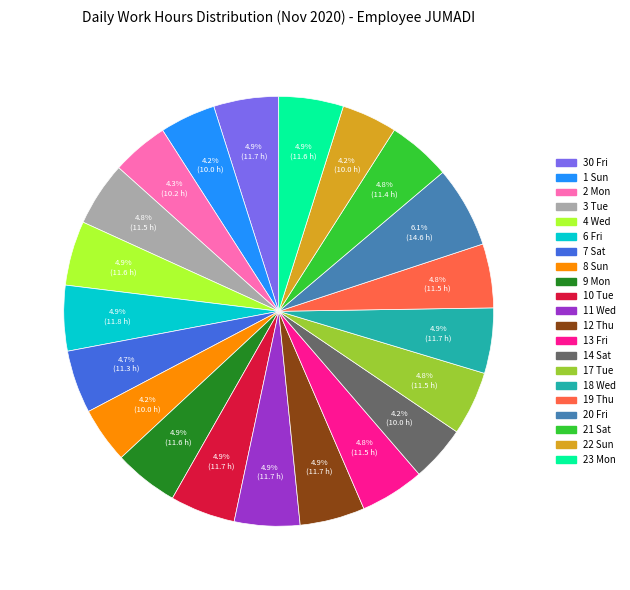

Combined, what portion of the pie is 17 Tue and 12 Thu?

9.7%